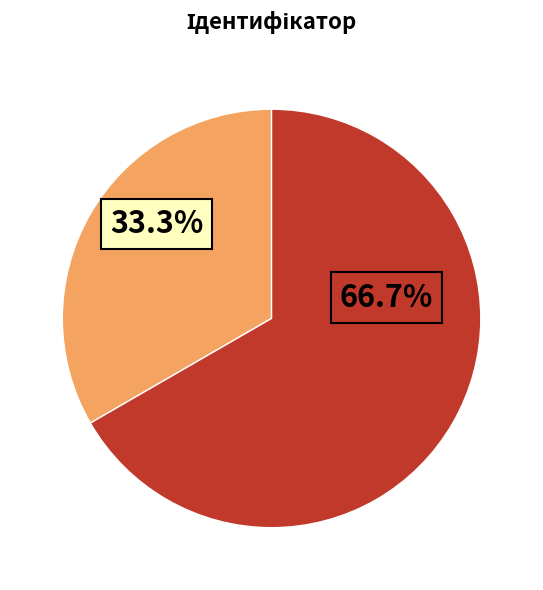

To the nearest percent, what is the difference between the largest and smallest slice percentages?

33%